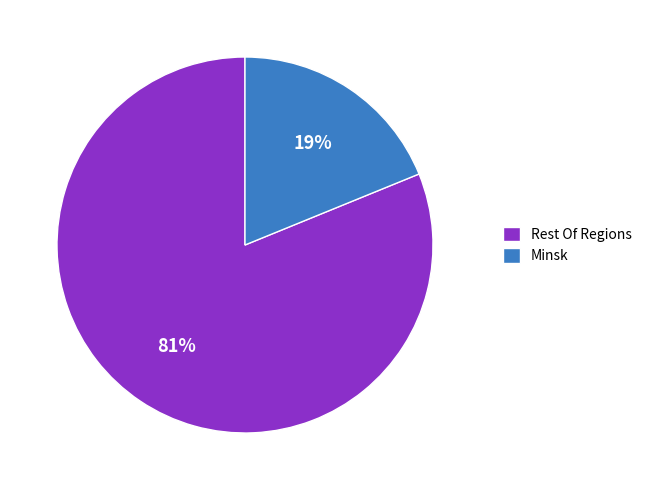

Which slice is the smallest?

Minsk